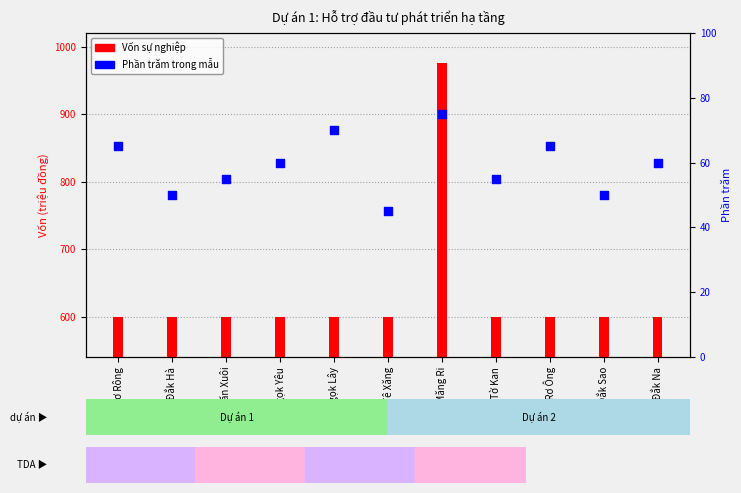

Which series reaches the minimum Y coordinate?

Phần trăm trong mẫu